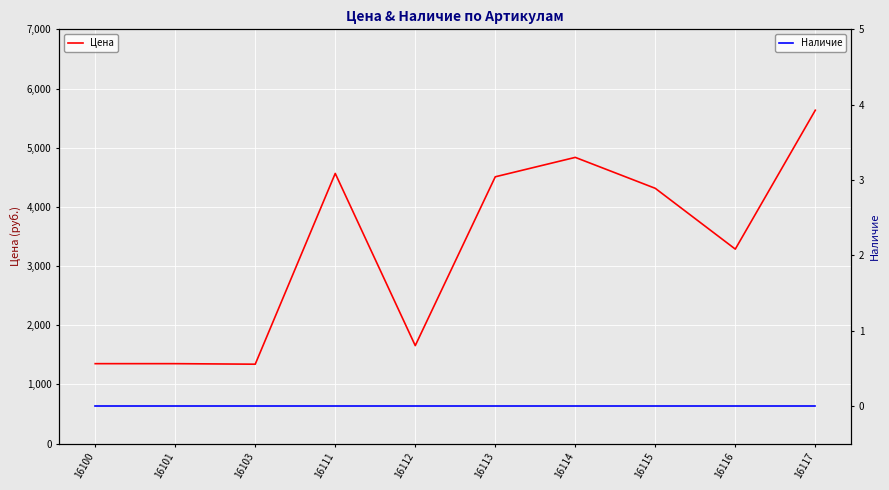

Where does the Цена series first go above 4313?

16111